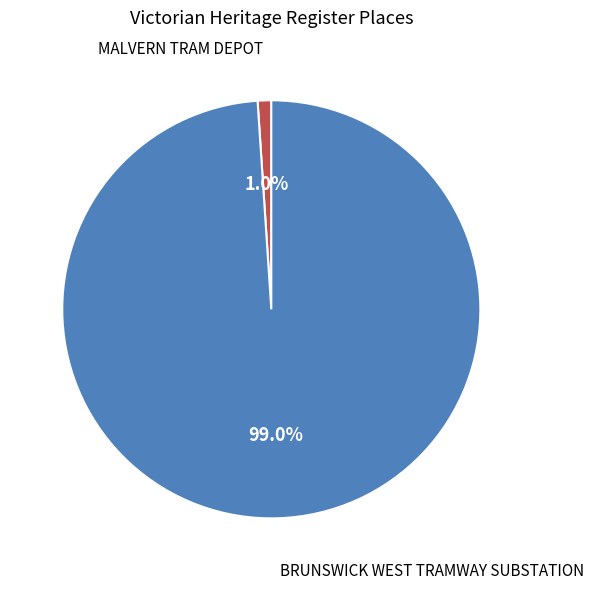

The MALVERN TRAM DEPOT slice represents 11% of the pie. True or false?

False